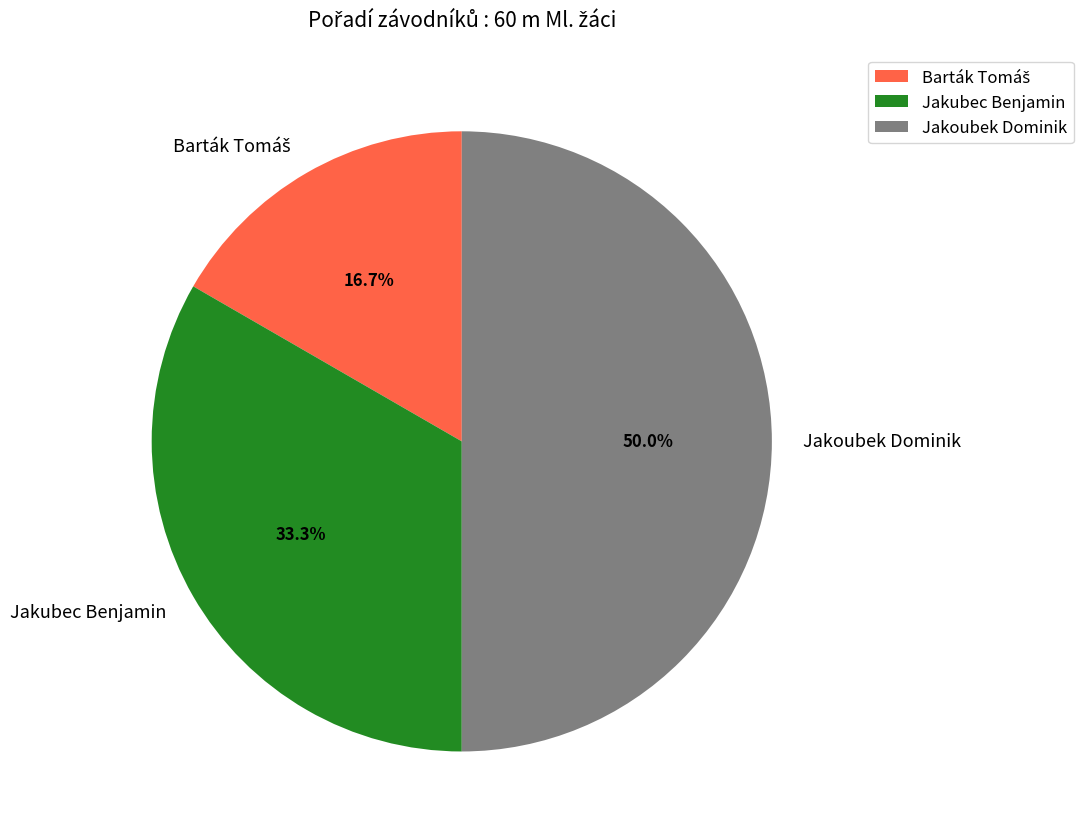

How many segments does this pie chart have?

3